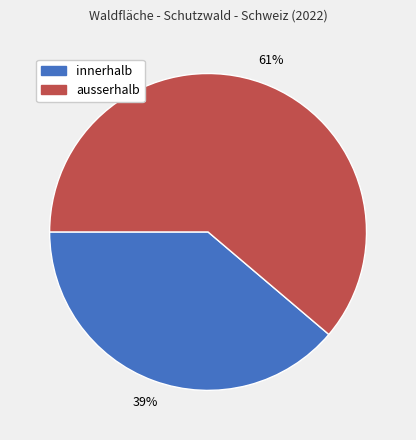

Which slice represents more than half of the pie?

ausserhalb